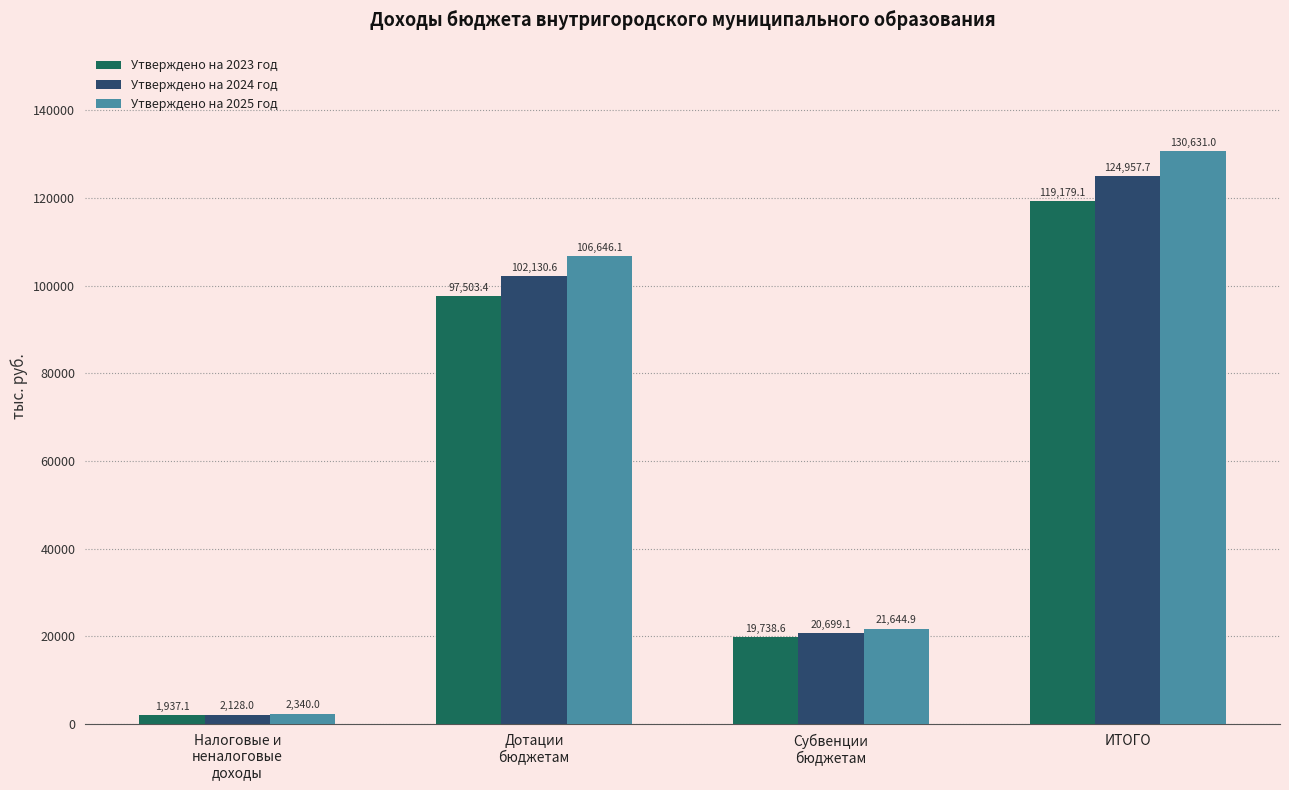

Which category has the highest value across all series?

ИТОГО